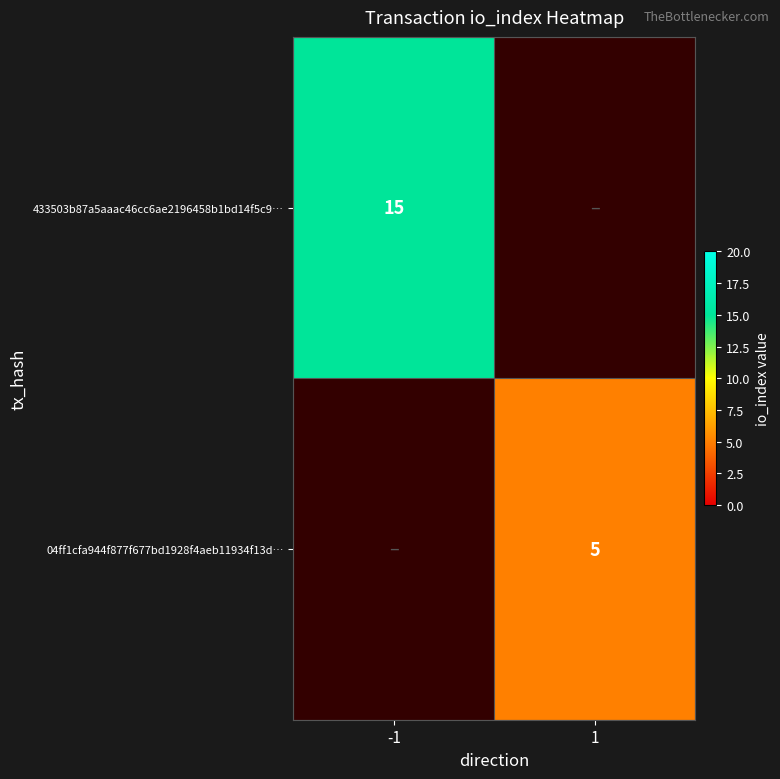

The 04ff1cfa944f877f677bd1928f4aeb11934f13d… series shows 5 at 1. True or false?

True